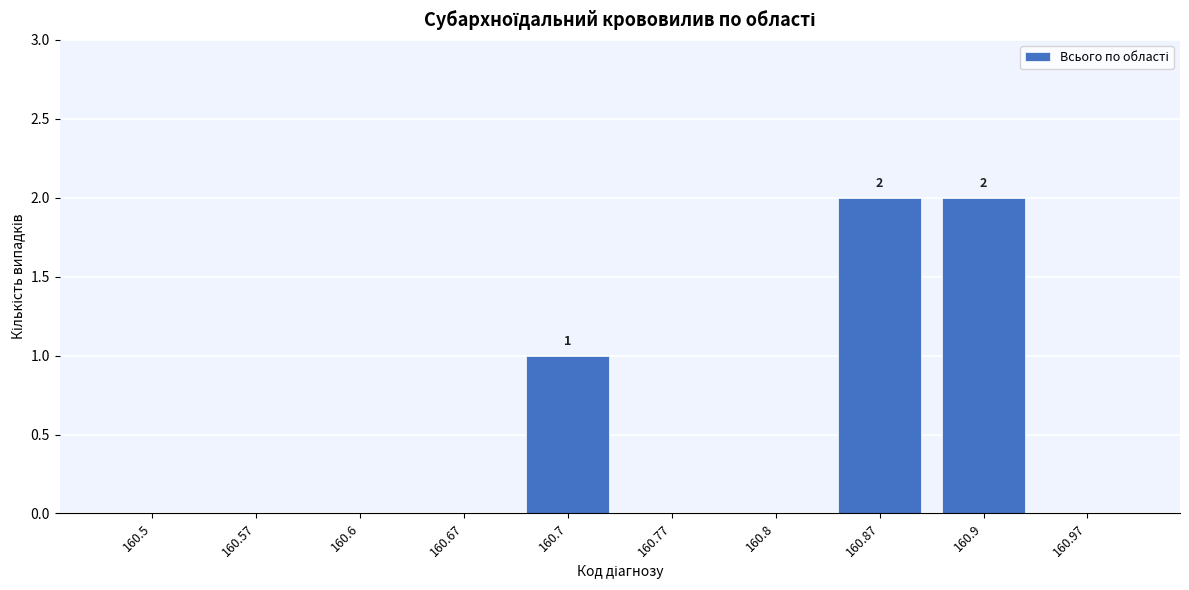

Reading right to left, list all the values displayed in this chart.

160.97=0	160.9=2	160.87=2	160.8=0	160.77=0	160.7=1	160.67=0	160.6=0	160.57=0	160.5=0